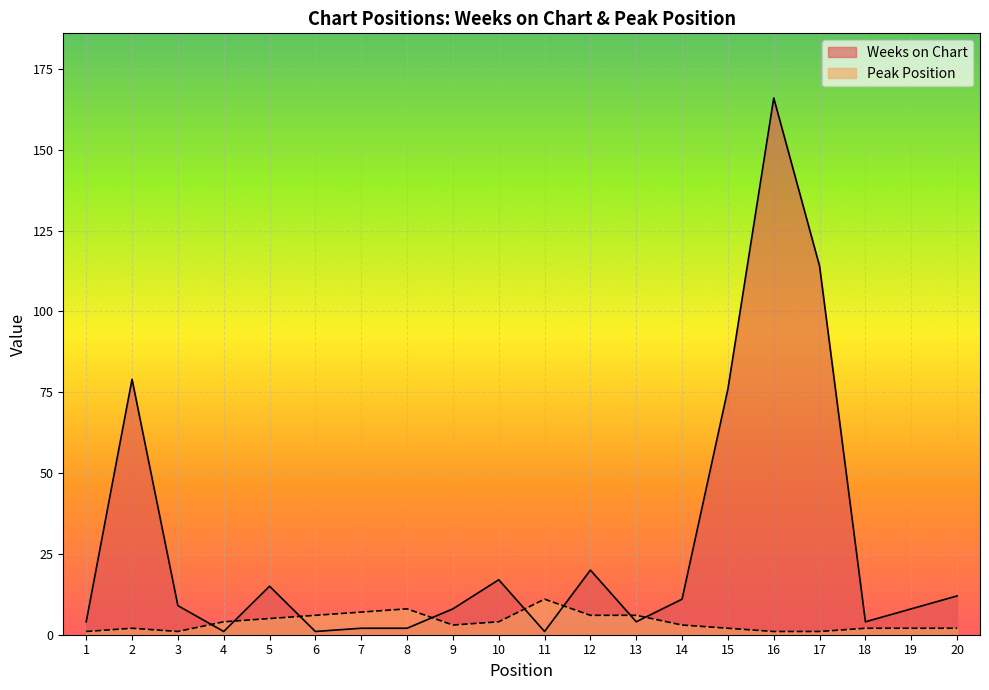

At which category is the sum across all series the highest?

16